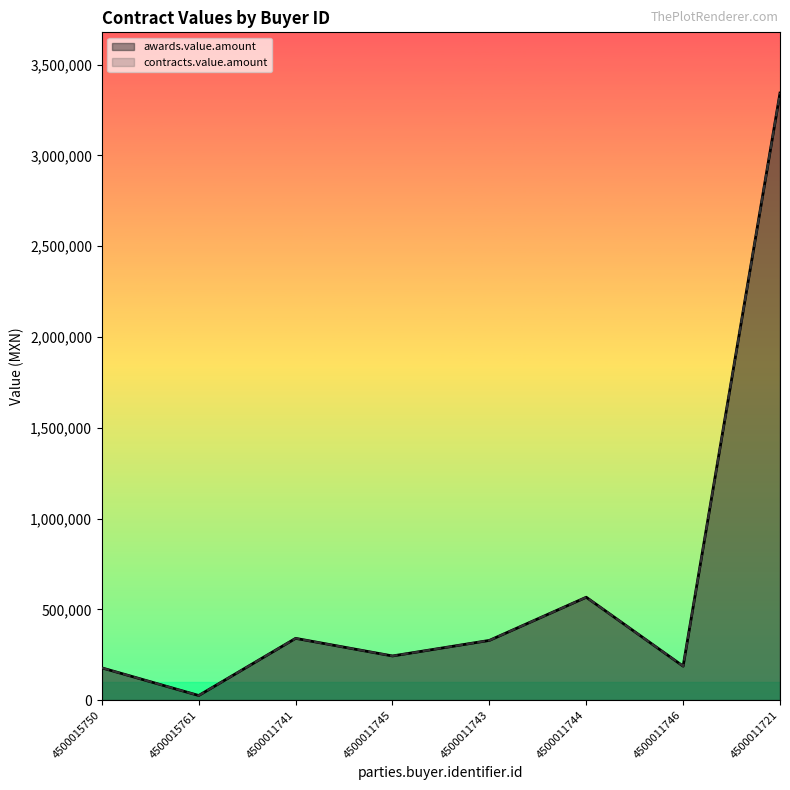

At which category does awards.value.amount reach its first local valley?

4500015761